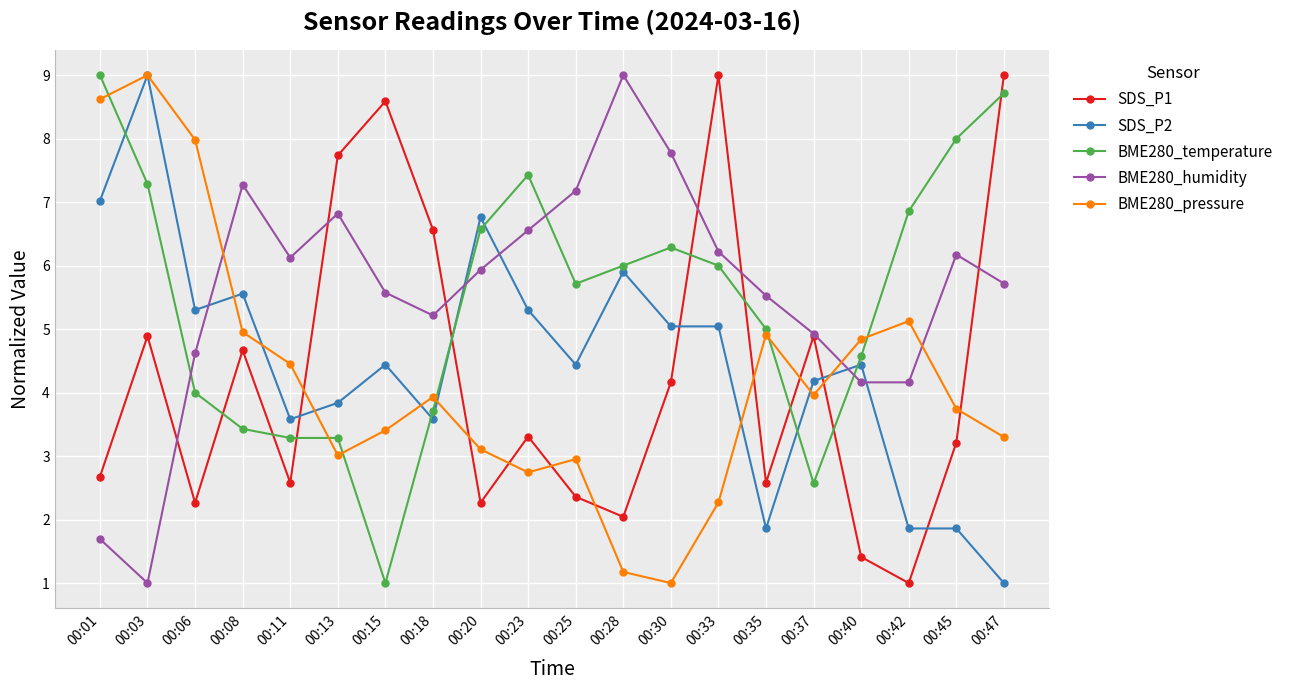

Where is the first local minimum for SDS_P2?

00:06